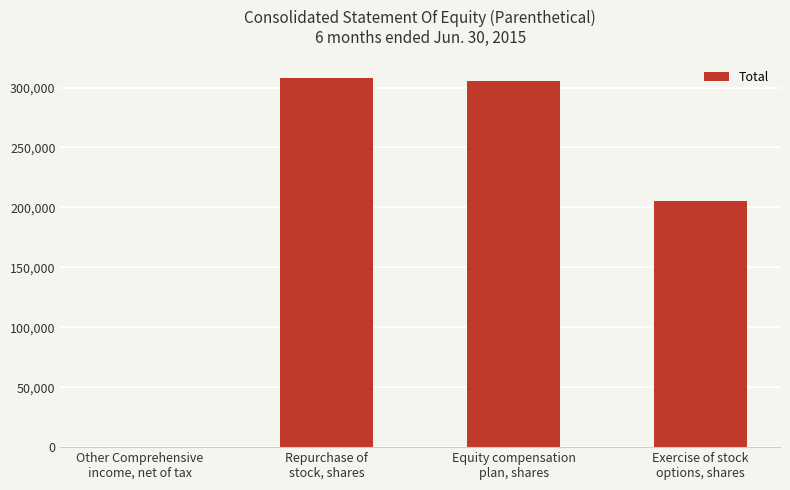

What is the sum of the values at Equity compensation
plan, shares and Other Comprehensive
income, net of tax?

305730